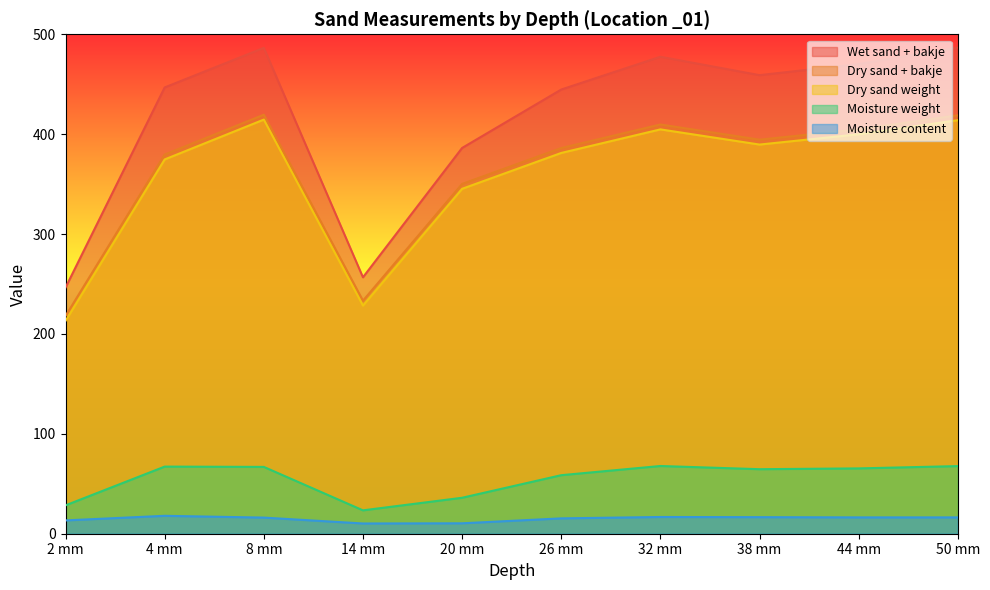

At which label does Moisture weight first exceed 65?

4 mm